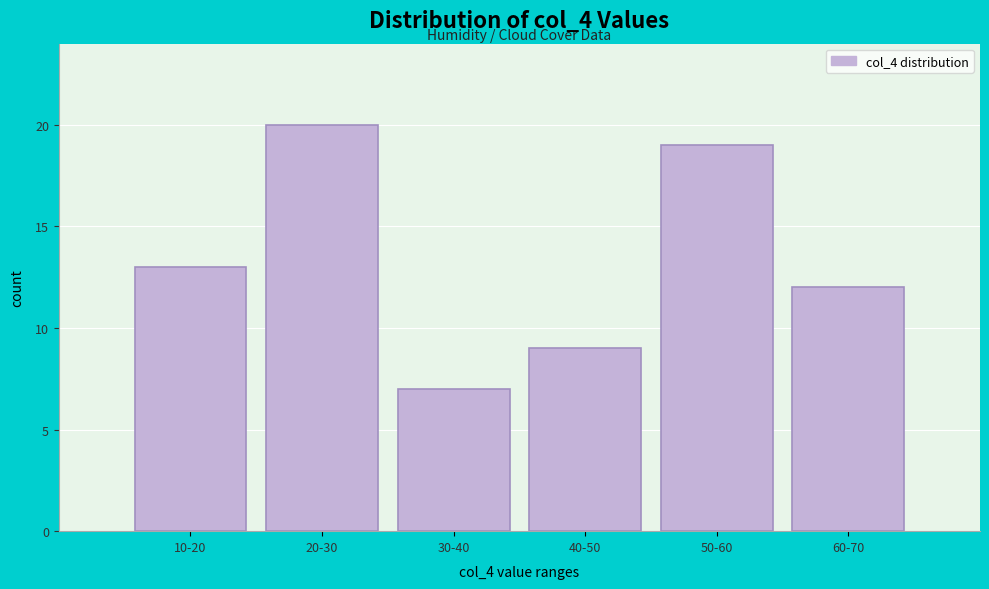

Reading left to right, list all the values displayed in this chart.

13	20	7	9	19	12